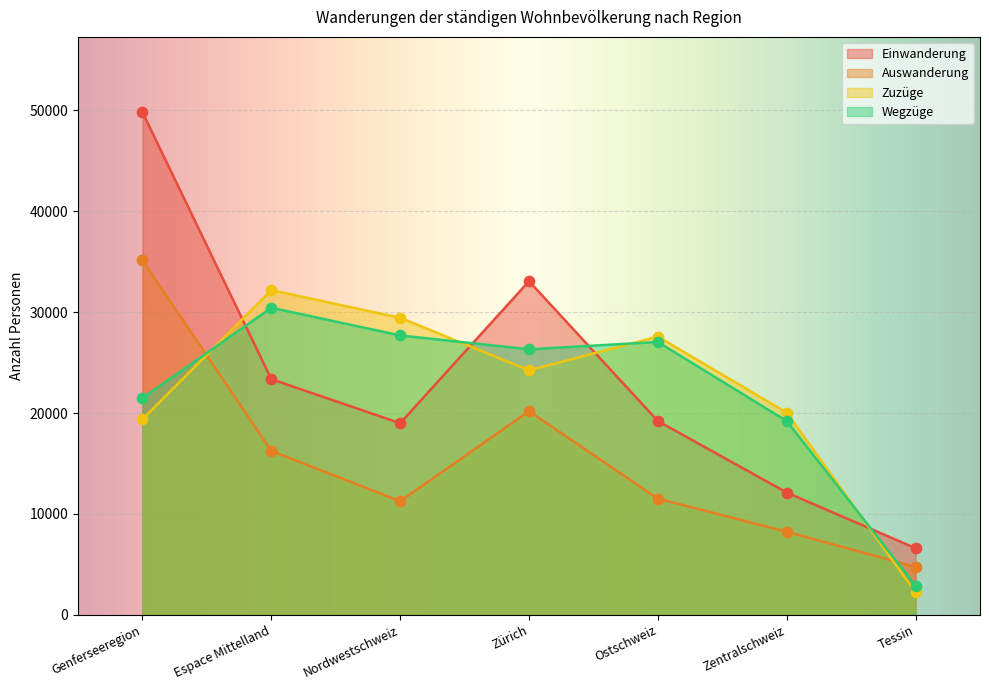

Which series reaches the maximum Y coordinate?

Einwanderung